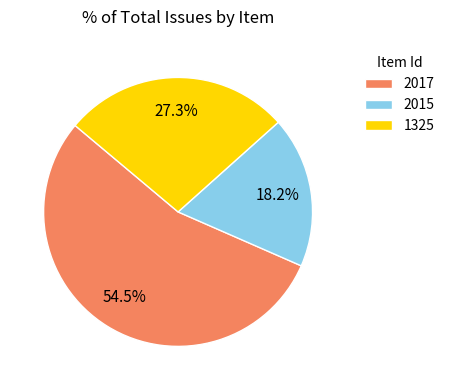

Which has a higher value, 1325 or 2017?

2017